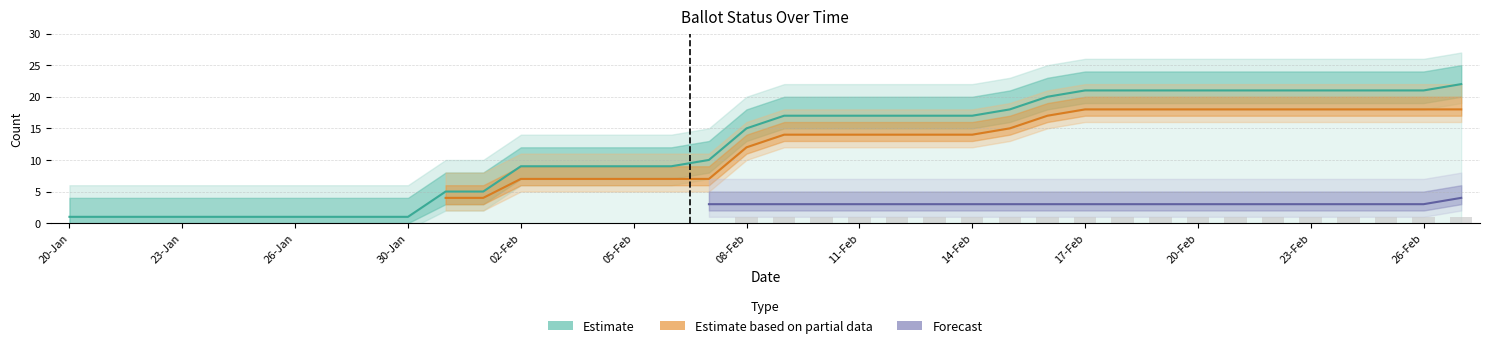

At which category is the sum across all series the highest?

27-Feb